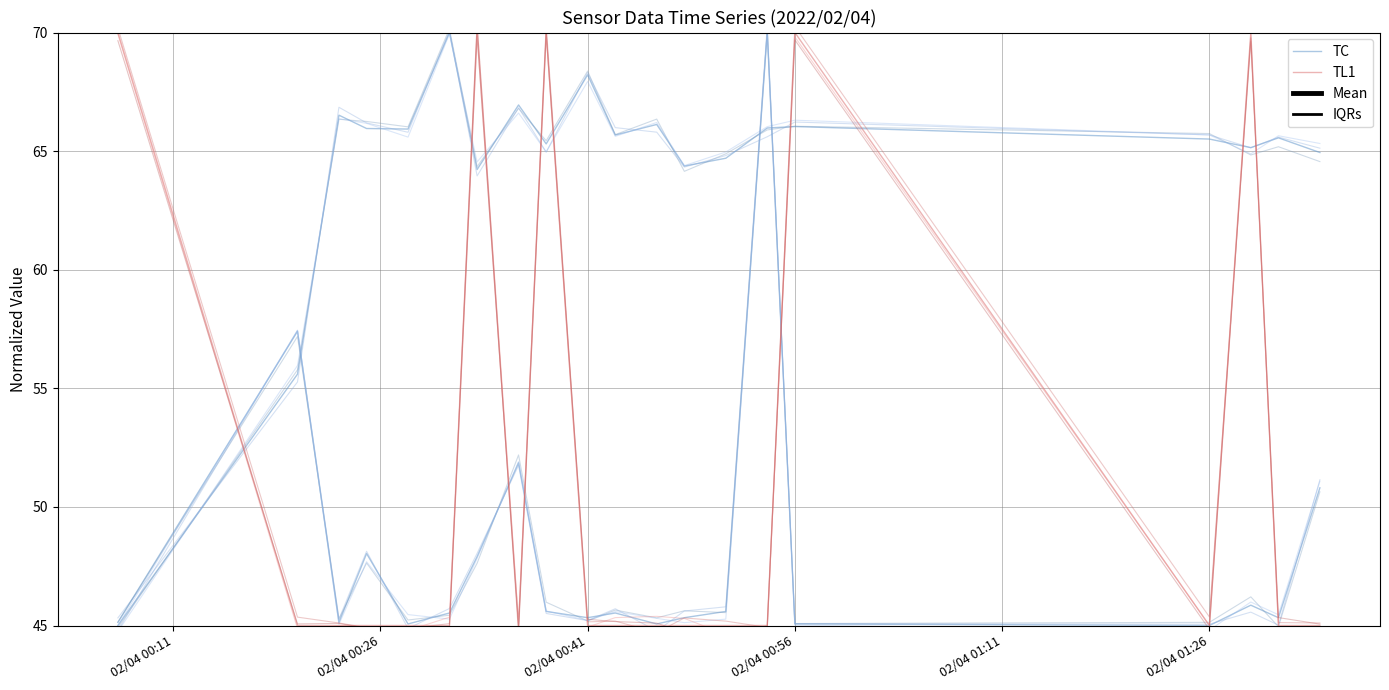

Where is TL1 nearest to the value 57?

02/04 00:26